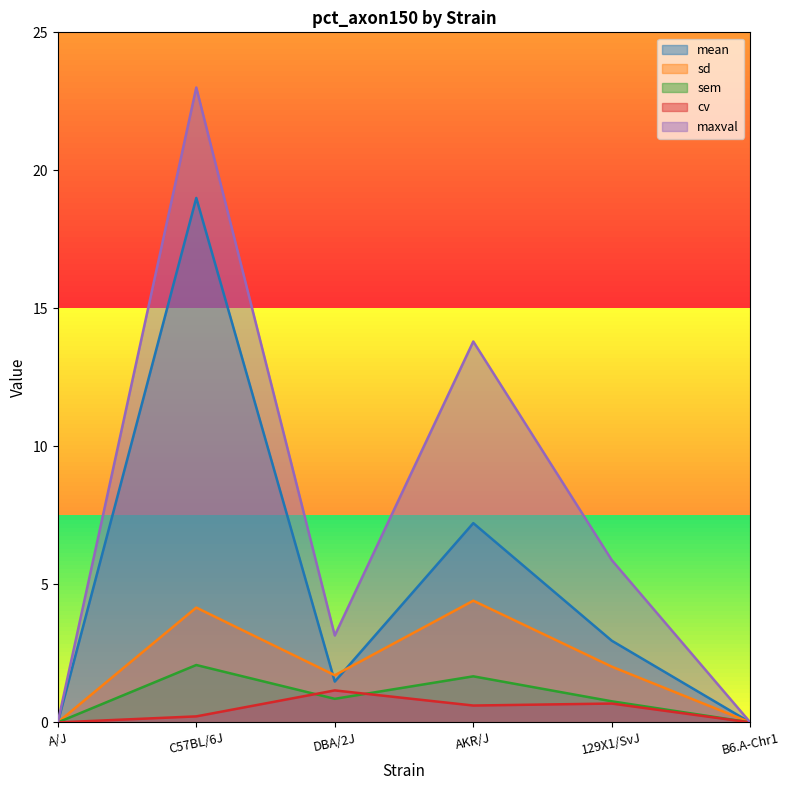

Where is the first local maximum for cv?

DBA/2J